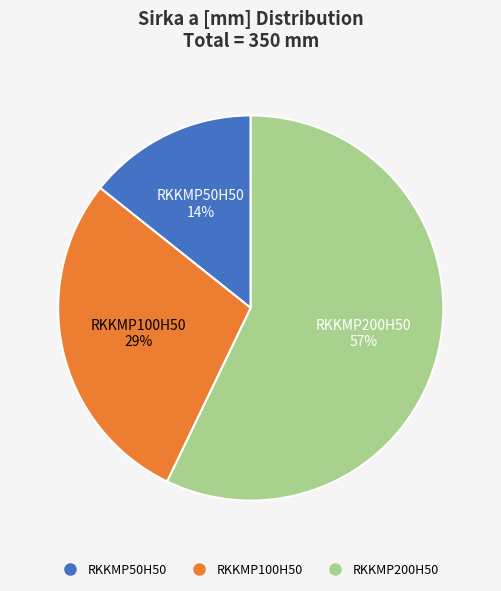

Is the sum of RKKMP50H50 and RKKMP200H50 greater than half?

Yes